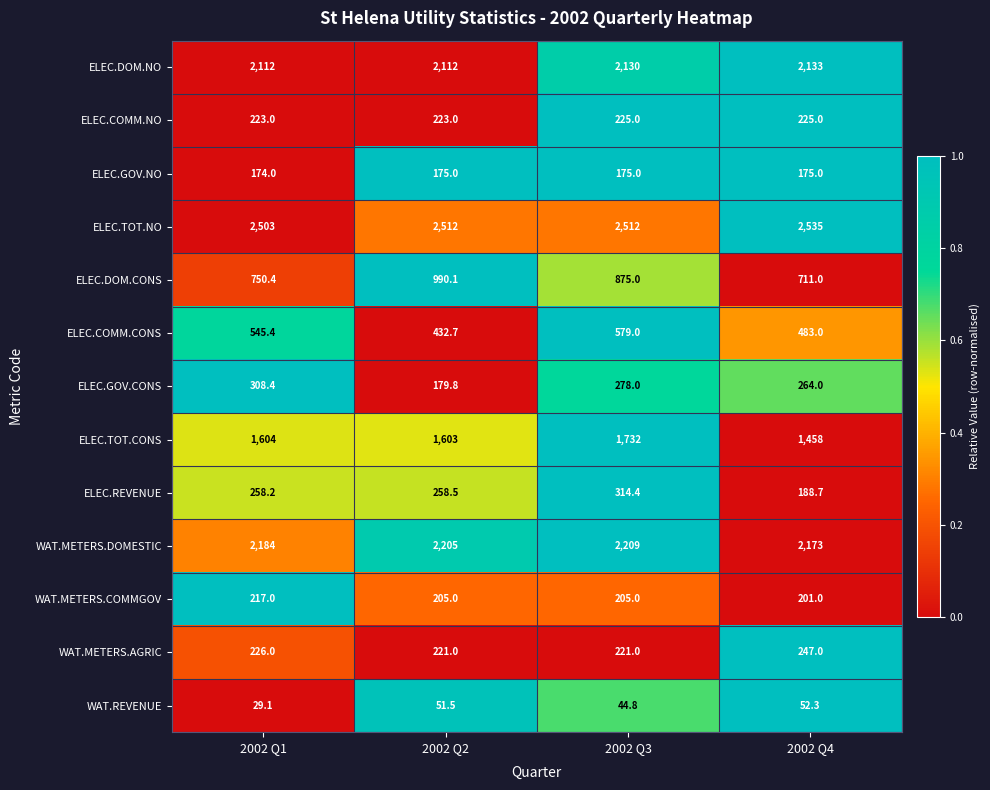

Which series has the largest total across all categories?

ELEC.TOT.NO